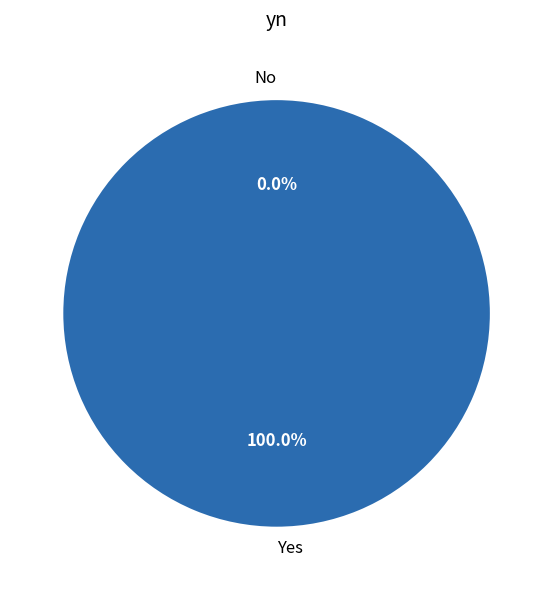

To the nearest percent, what is the combined percentage of Yes and No?

100%